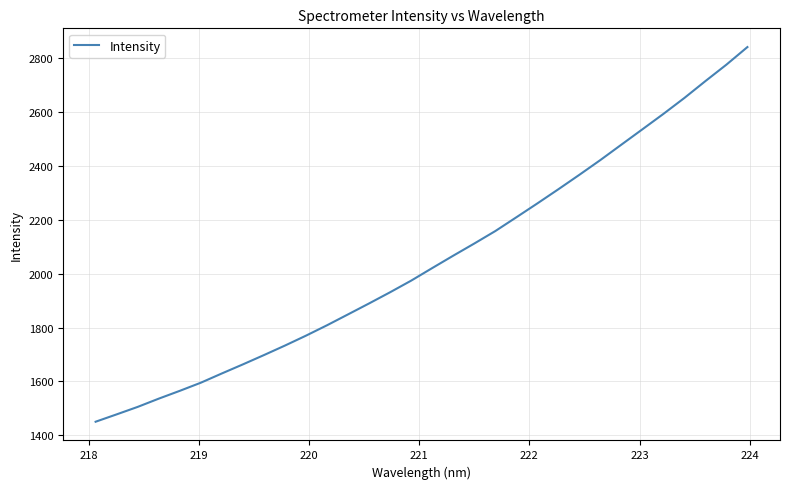

What is the greatest value displayed?

2841.5